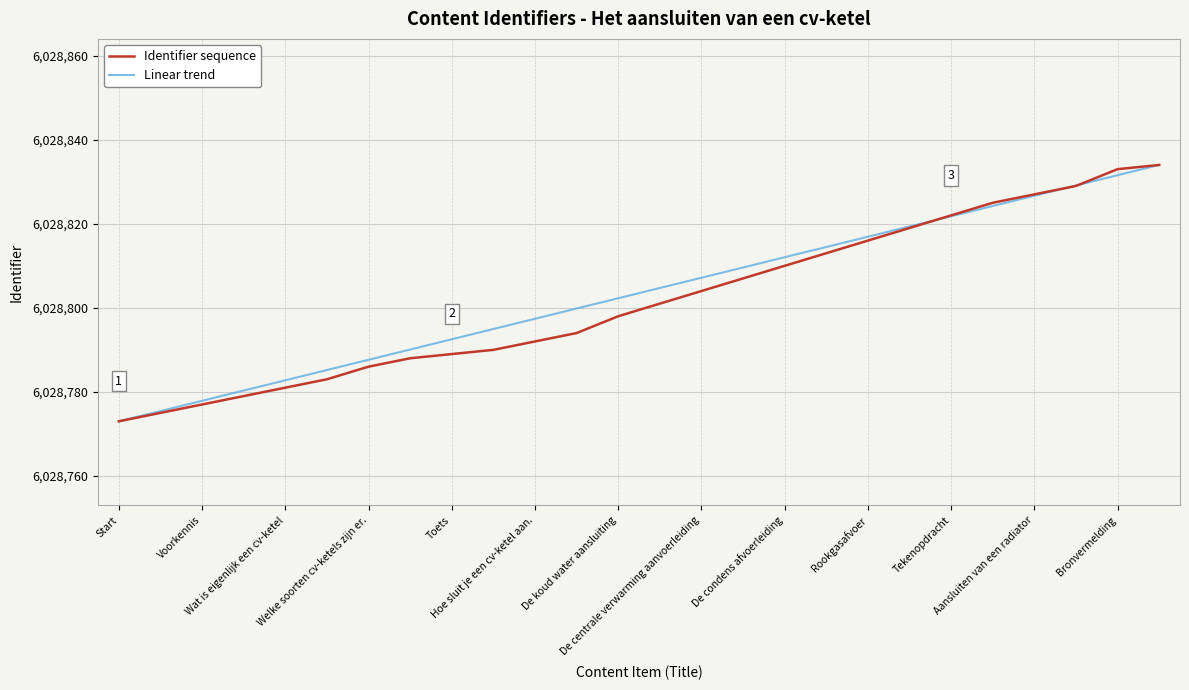

What is the greatest value displayed?

6028834.0